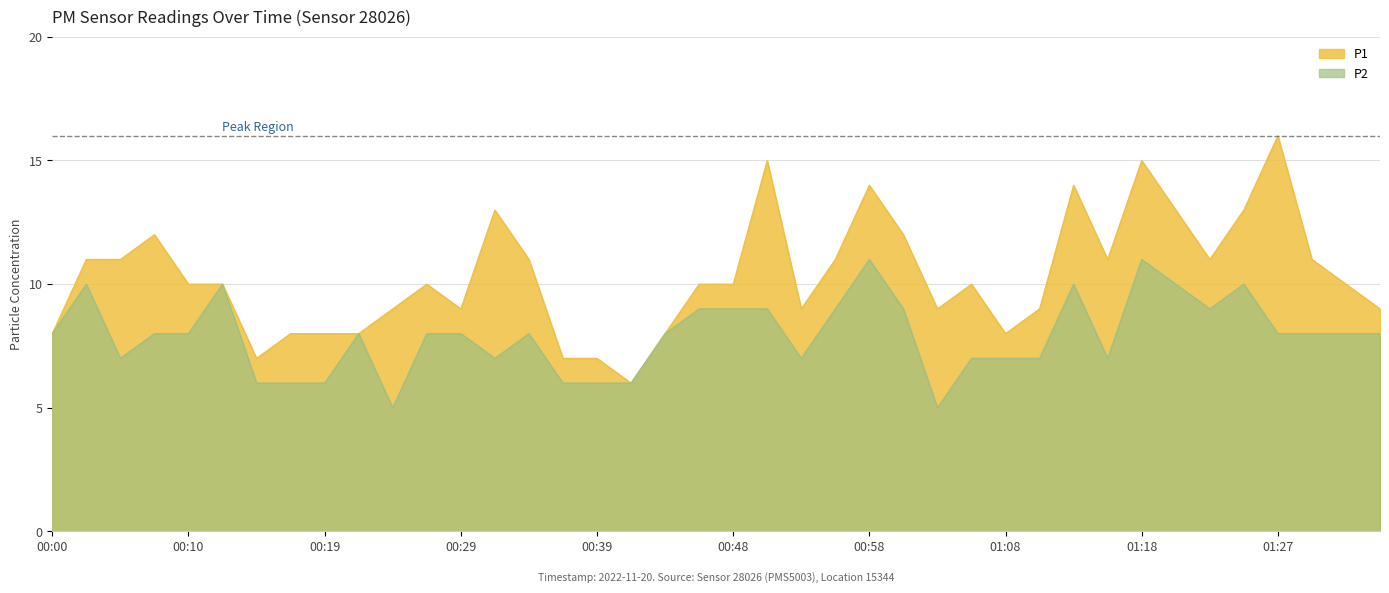

True or false: P1 has more than 1 points higher than both neighbors.

True